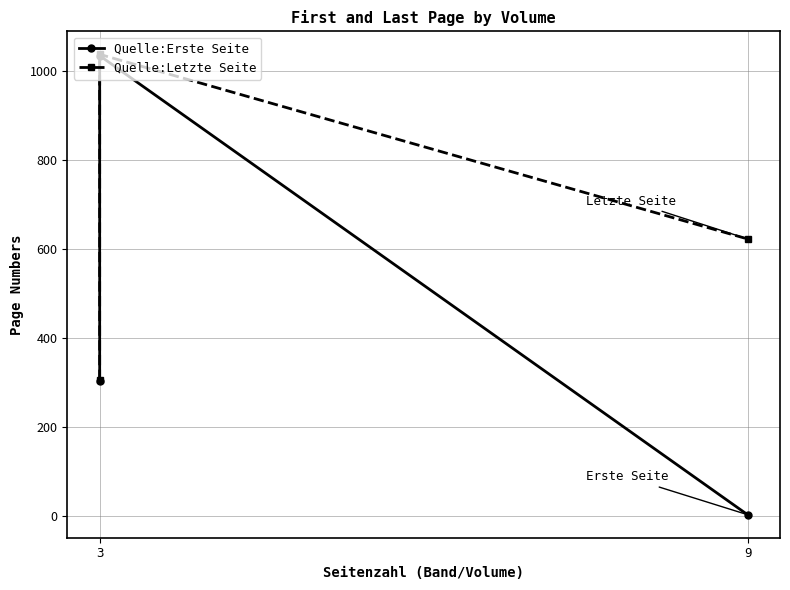

What is the highest value of the Quelle:Letzte Seite series?

1038